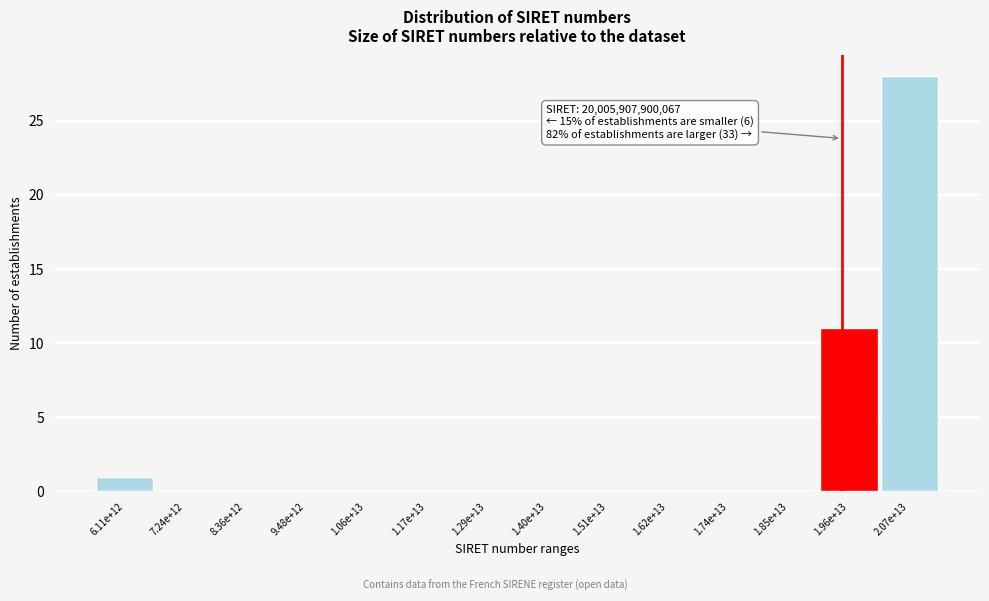

Reading left to right, extract all data points from this chart.

6.11e+12=1	7.24e+12=0	8.36e+12=0	9.48e+12=0	1.06e+13=0	1.17e+13=0	1.29e+13=0	1.40e+13=0	1.51e+13=0	1.62e+13=0	1.74e+13=0	1.85e+13=0	1.96e+13=11	2.07e+13=28